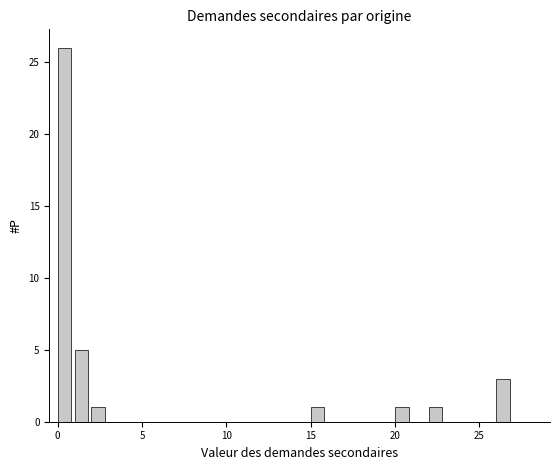

Around what value on the x-axis is the tallest bar? Give the approximate position of its centre, as read against the axis.

0.5